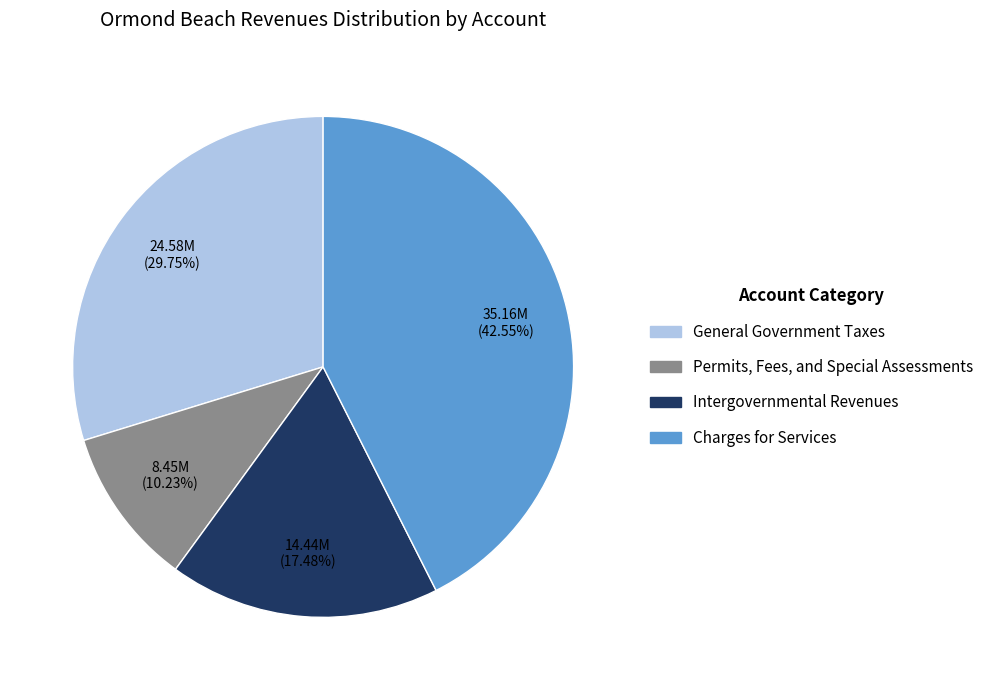

What is the ratio of the value at Permits, Fees, and Special Assessments to the value at Intergovernmental Revenues?

0.6